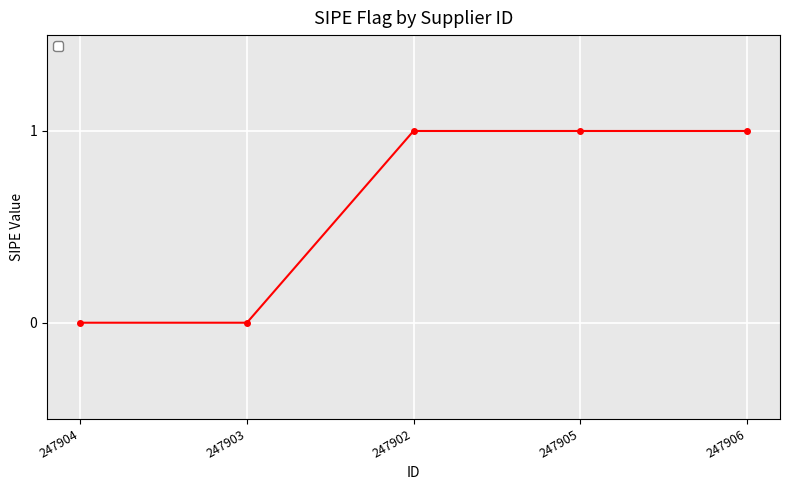

Count the number of data series in this chart.

1